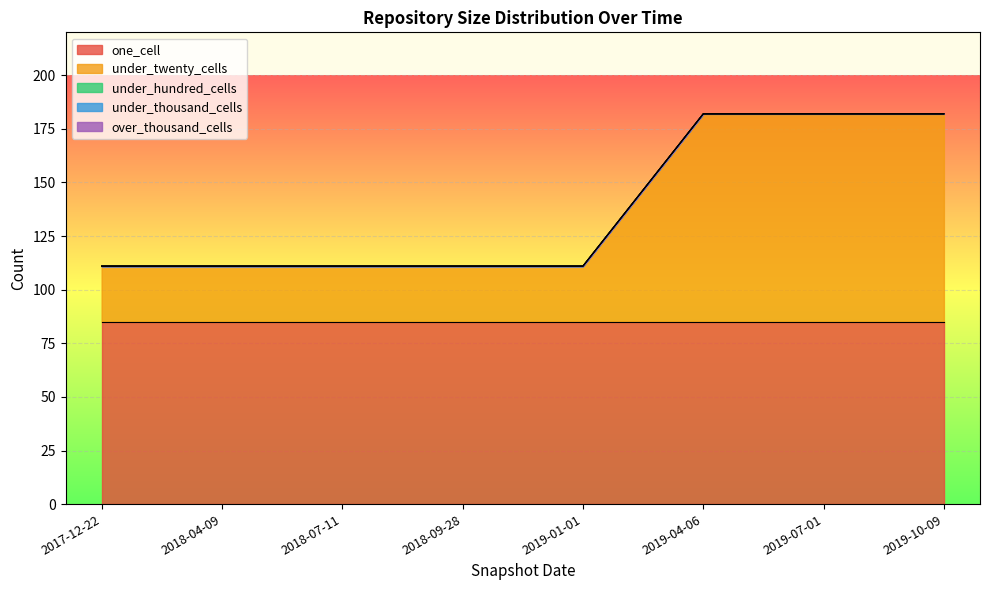

Rank the series at 2019-01-01 from highest to lowest value.

one_cell, under_twenty_cells, under_hundred_cells, under_thousand_cells, over_thousand_cells